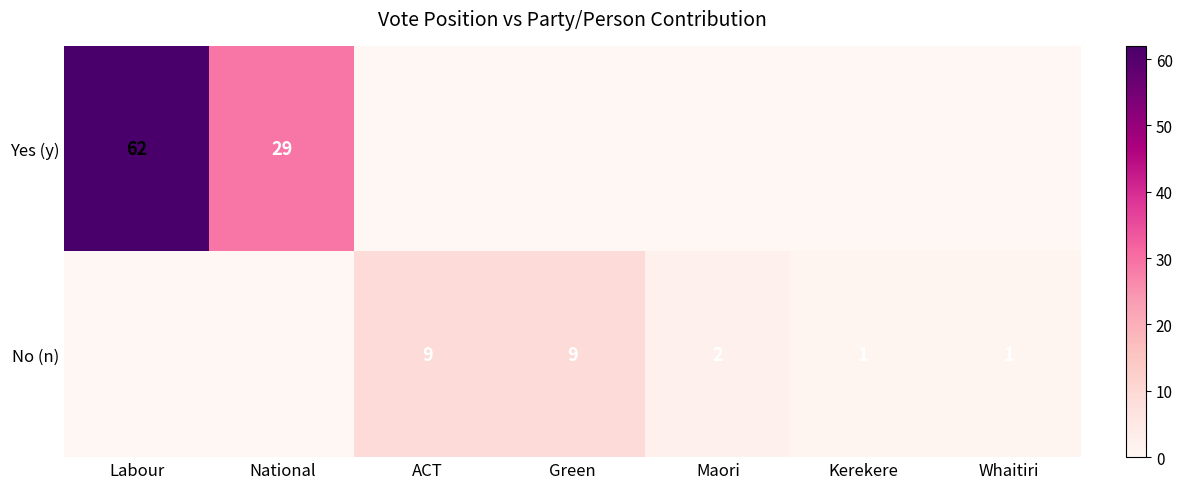

The Yes (y) series shows 62 at Labour. True or false?

True